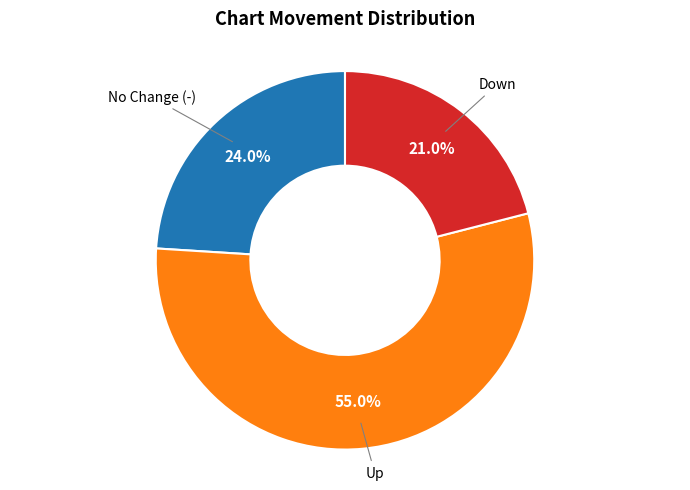

Is there any slice that represents more than half of the pie?

Yes